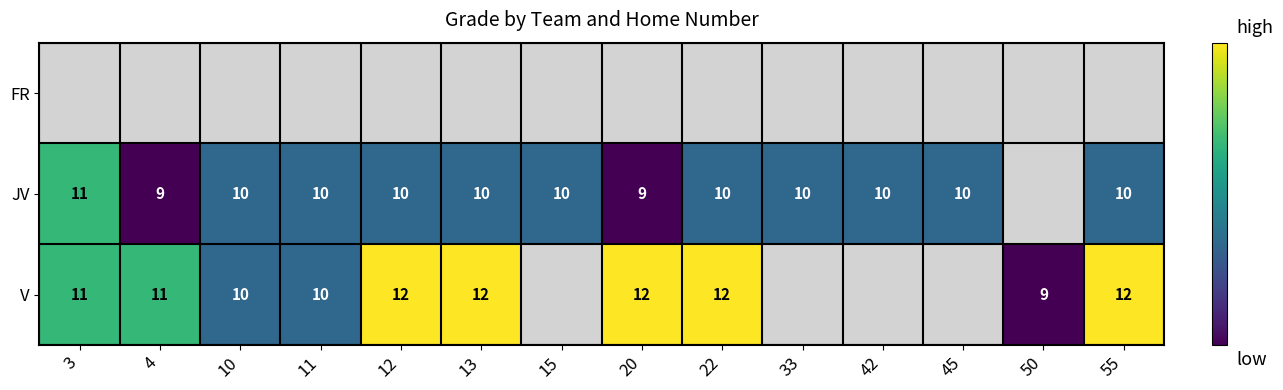

Is it true that V equals 16 at 13?

False